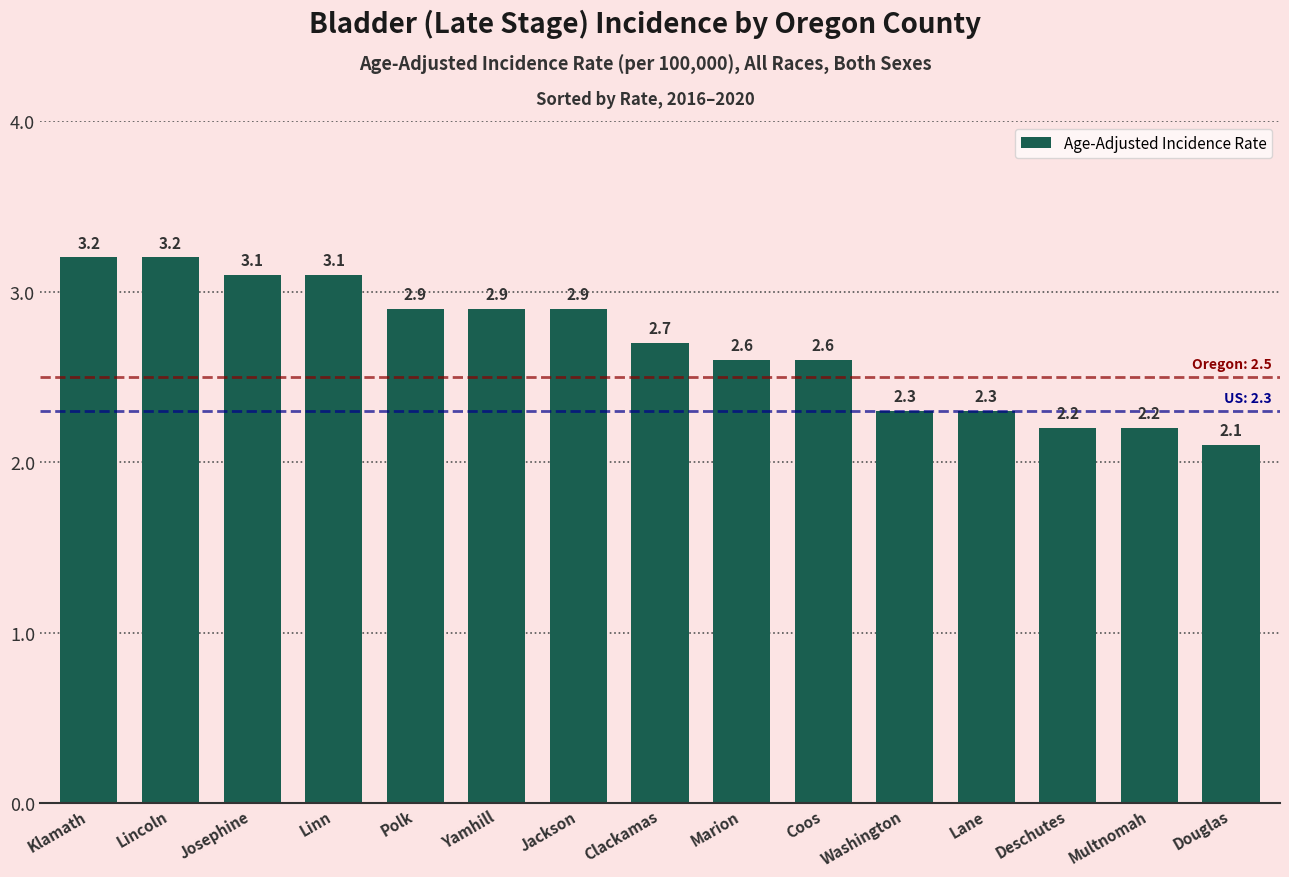

True or false: the data shows 4.5 at Coos.

False